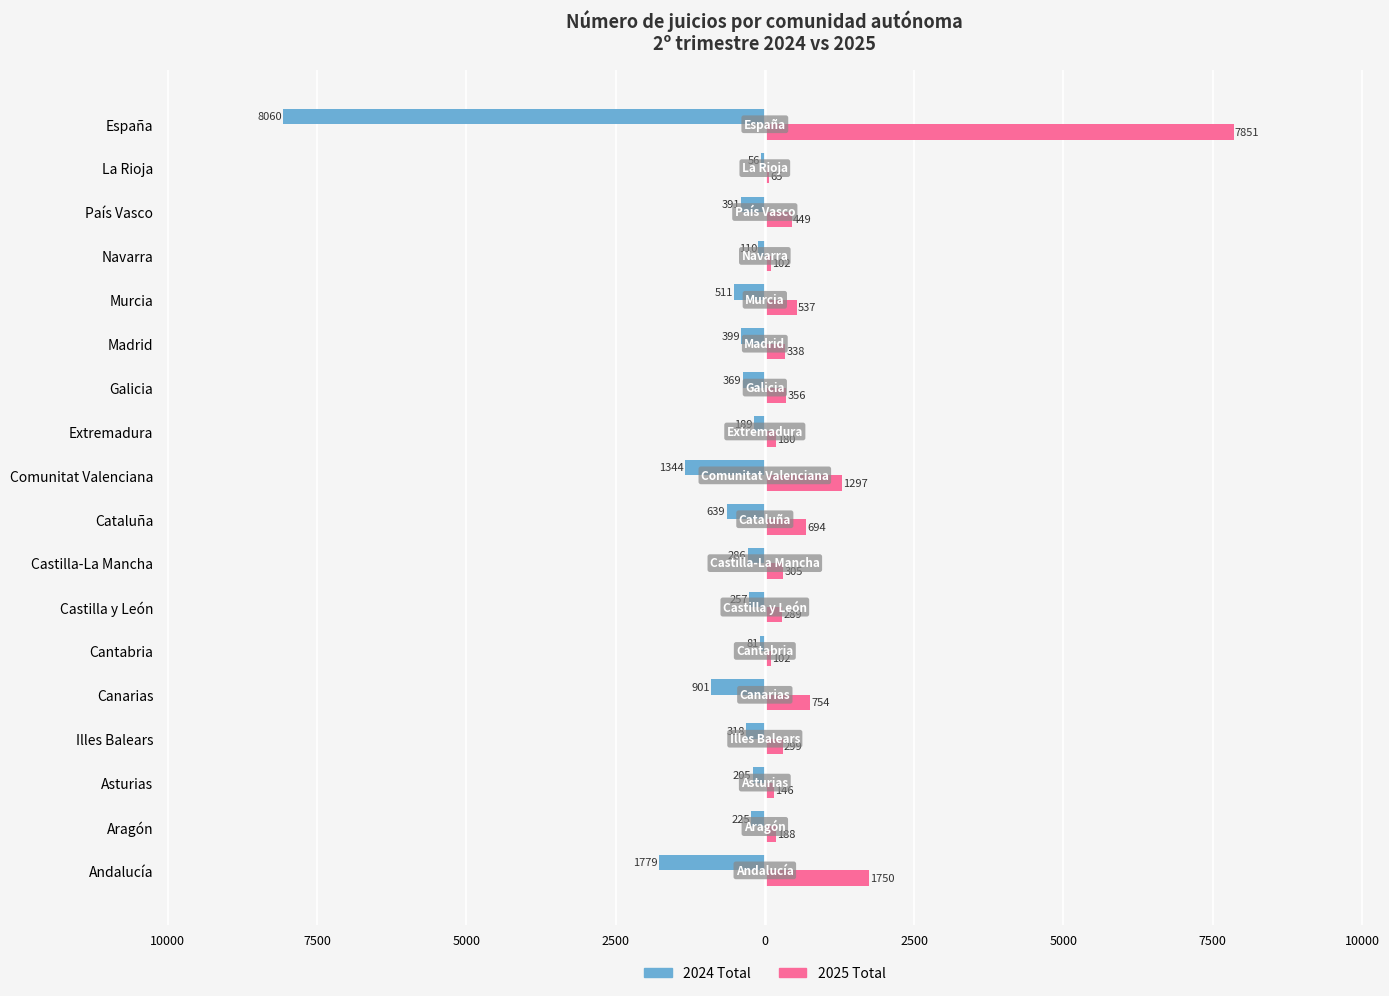

What are all the series names shown in the legend?

2024 Total, 2025 Total